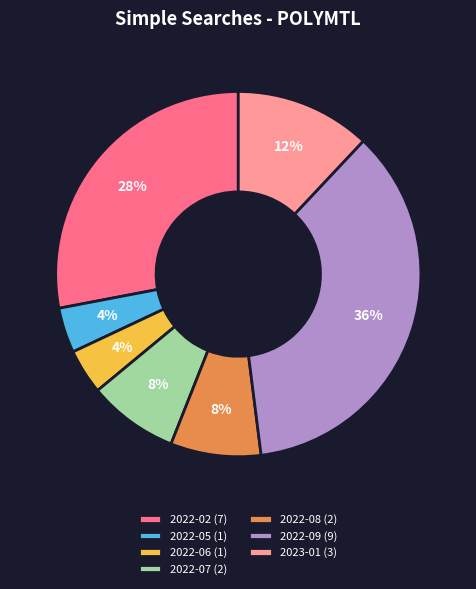

Count the number of slices in the pie.

7